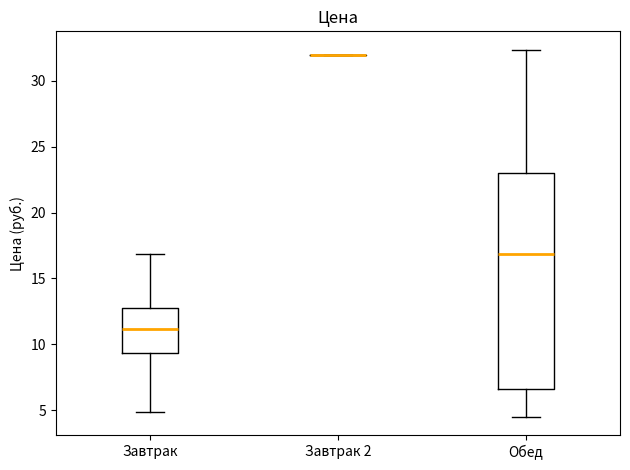

Reading left to right, transcribe this box plot: for each box, give where its median line is, the range the box spans, and where its two whiskers end, as read against the y-axis. The values are not printed on the chart, so give them approximately, as read against the axis.

Завтрак: median 11.0, box 9.5 to 13.0, whiskers 5.0 to 17.0
Завтрак 2: box collapsed to a line at 32.0, whiskers 32.0 to 32.0
Обед: median 17.0, box 6.5 to 23.0, whiskers 4.5 to 32.5